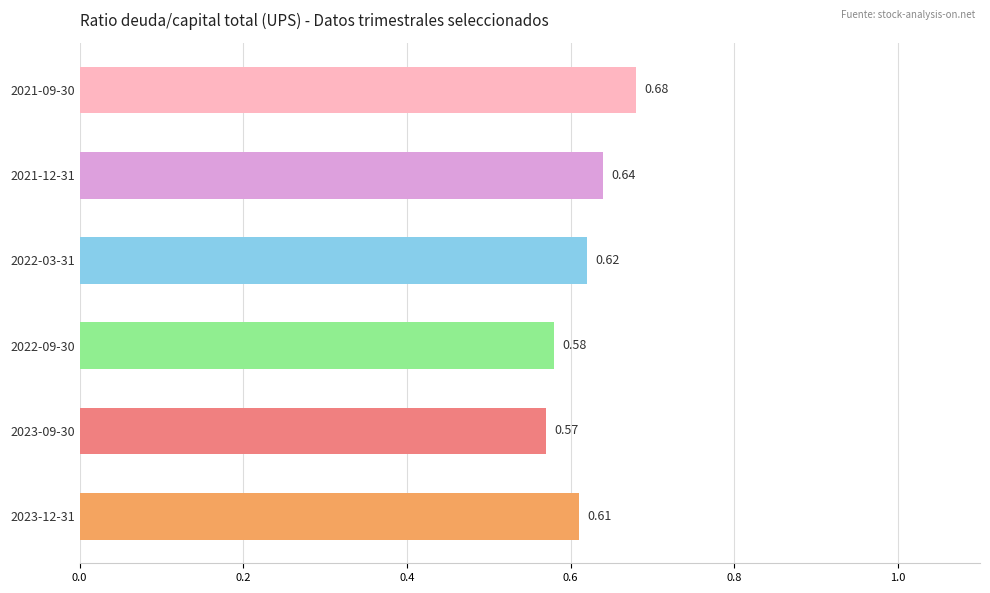

How many values are between 0 and 1?

6